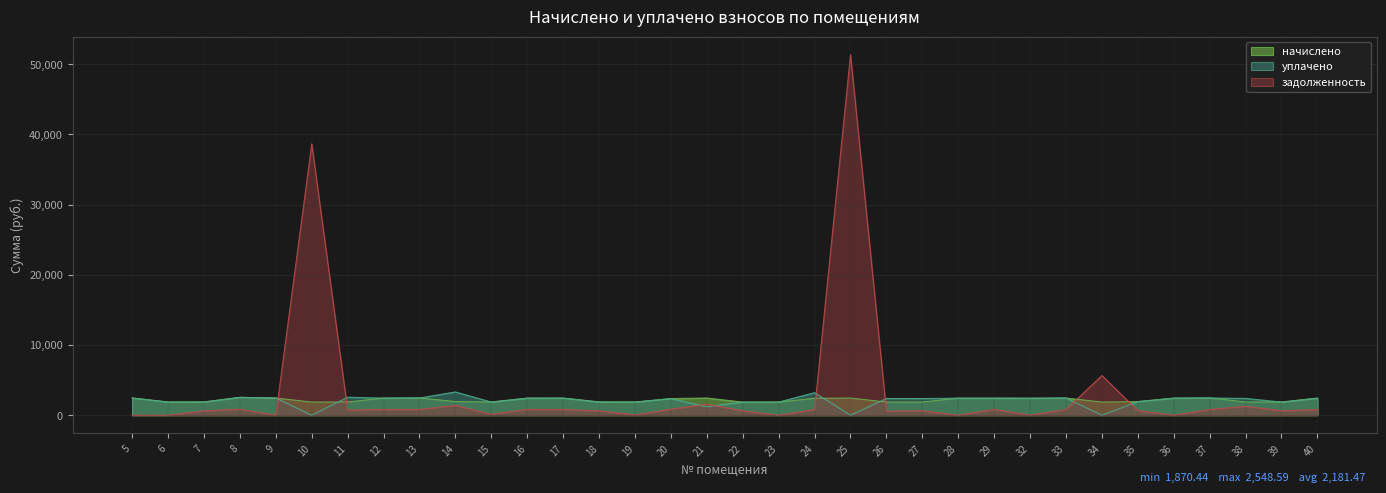

After their last crossing, which series has the higher values: начислено or задолженность?

начислено